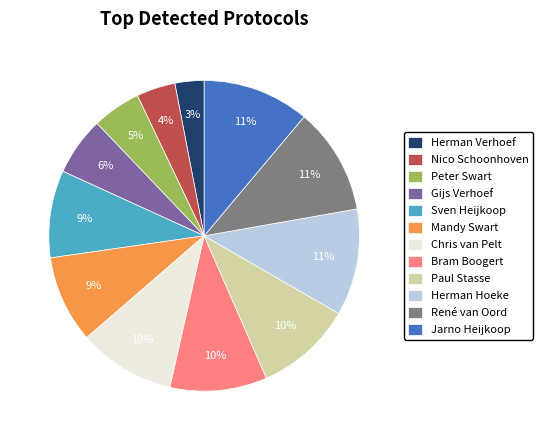

Which has a higher value, Gijs Verhoef or Herman Verhoef?

Gijs Verhoef